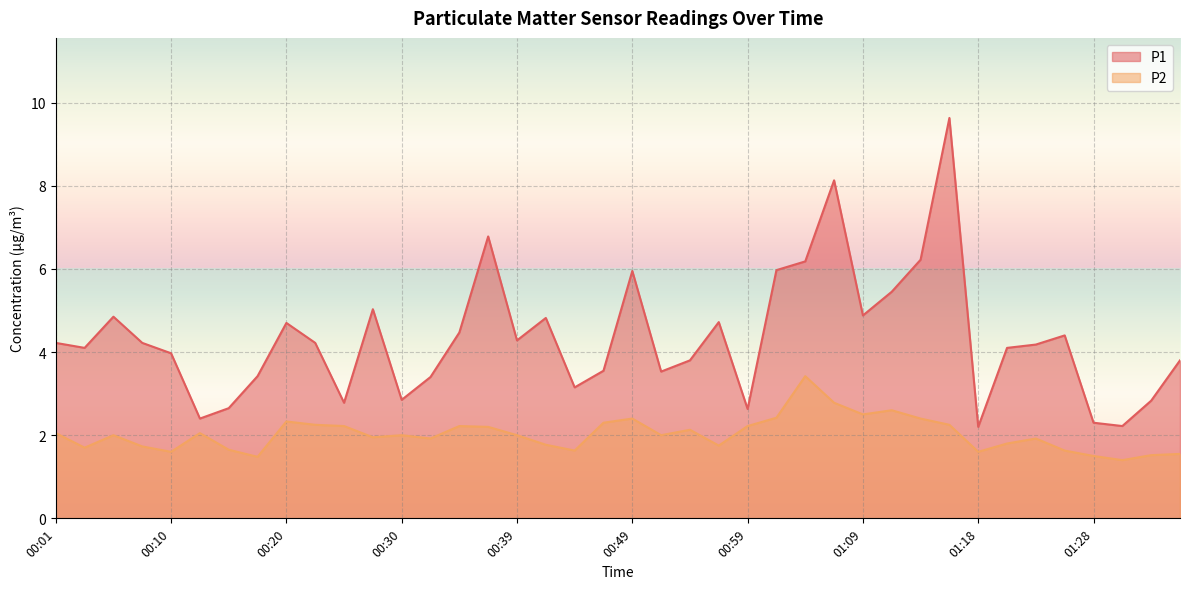

Rank the series by their average value, from lowest to highest.

P2, P1